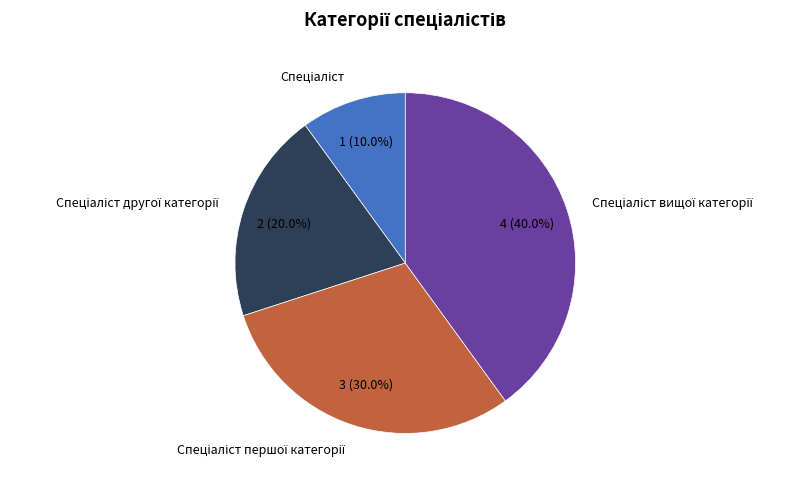

Does any single category account for the majority?

No